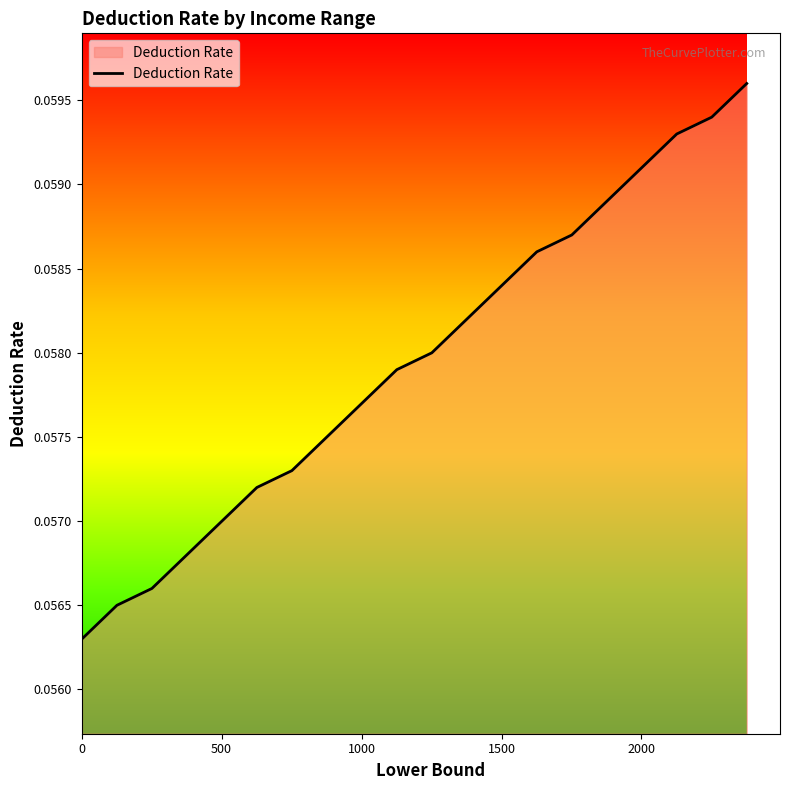

Does the chart have visible grid lines?

No